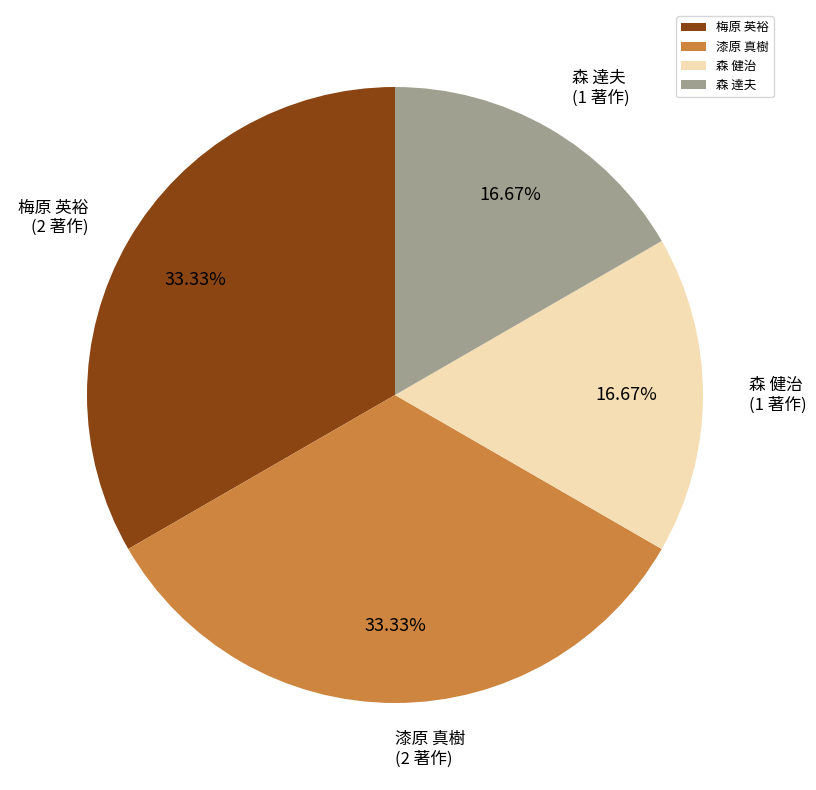

How many segments does this pie chart have?

4